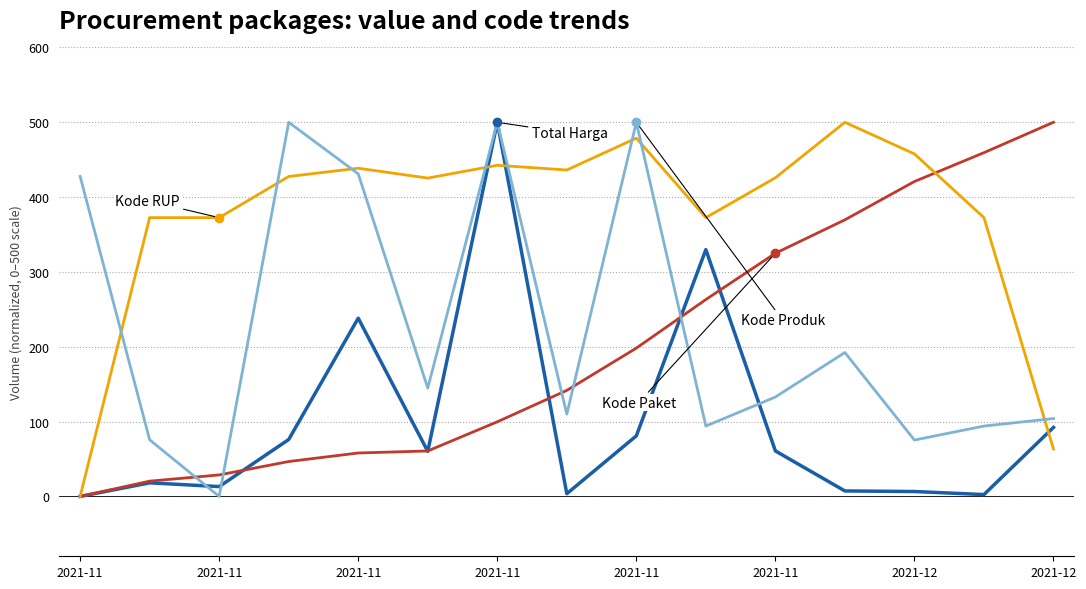

Reading left to right, what are all the values shown in this chart?

Total Harga: 0.0	18.1	13.1	76.1	238.2	60.2	500.0	3.6	80.9	329.8	60.8	7.3	6.5	2.5	92.2
Kode Paket: 0.0	20.4	28.7	46.6	58.0	60.7	99.7	141.7	198.2	263.1	324.9	369.6	420.8	459.4	500.0
Kode RUP: 0.0	372.6	372.6	427.6	438.6	425.4	442.5	436.2	478.8	372.6	425.8	500.0	457.7	372.6	63.3
Kode Produk: 427.6	75.7	0.0	500.0	431.1	144.8	500.0	110.0	499.9	94.0	132.8	192.3	75.3	94.0	104.1